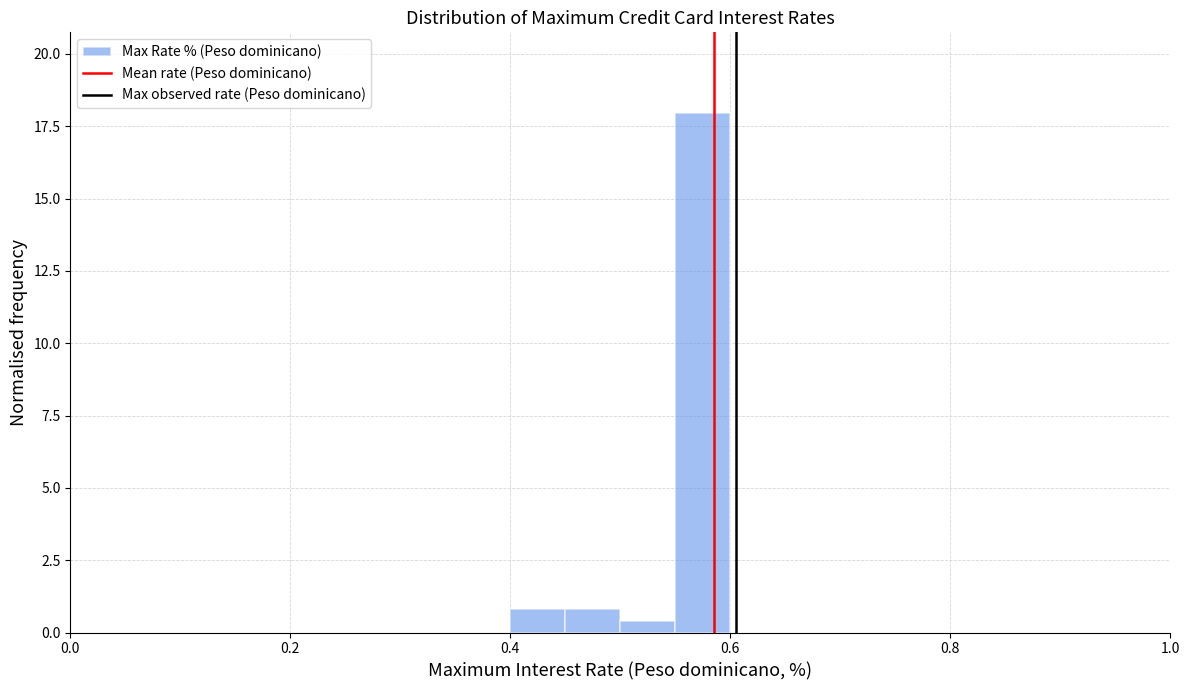

Read against the x-axis, roughly where is the centre of the tallest bar?

0.58